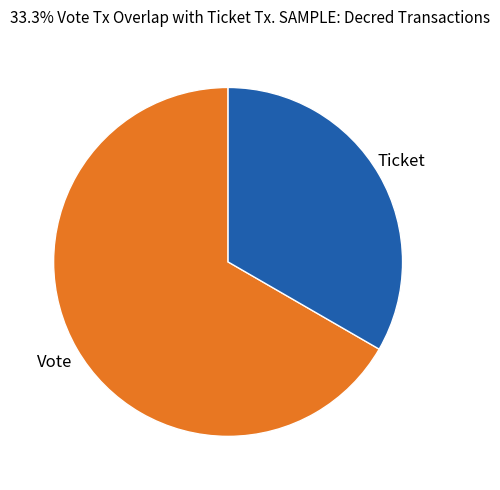

Is there any slice that represents more than half of the pie?

Yes